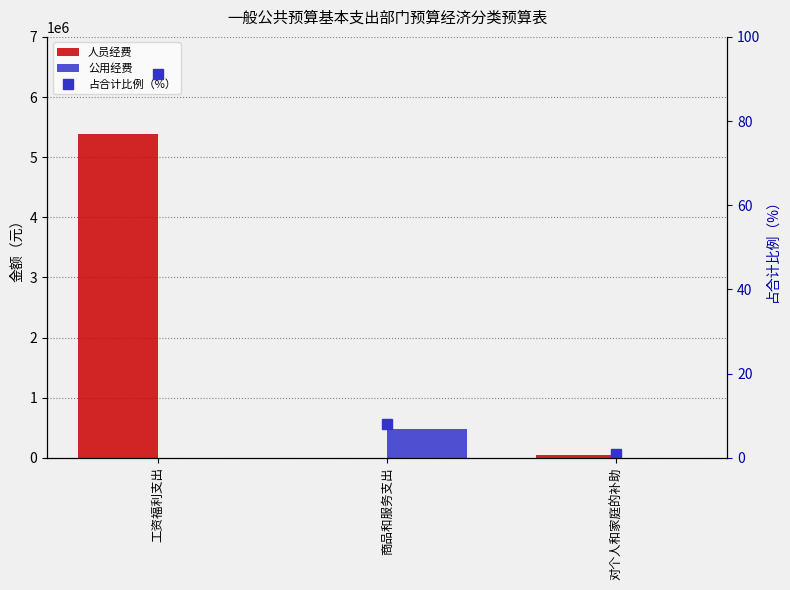

Which series has the widest spread of values?

人员经费